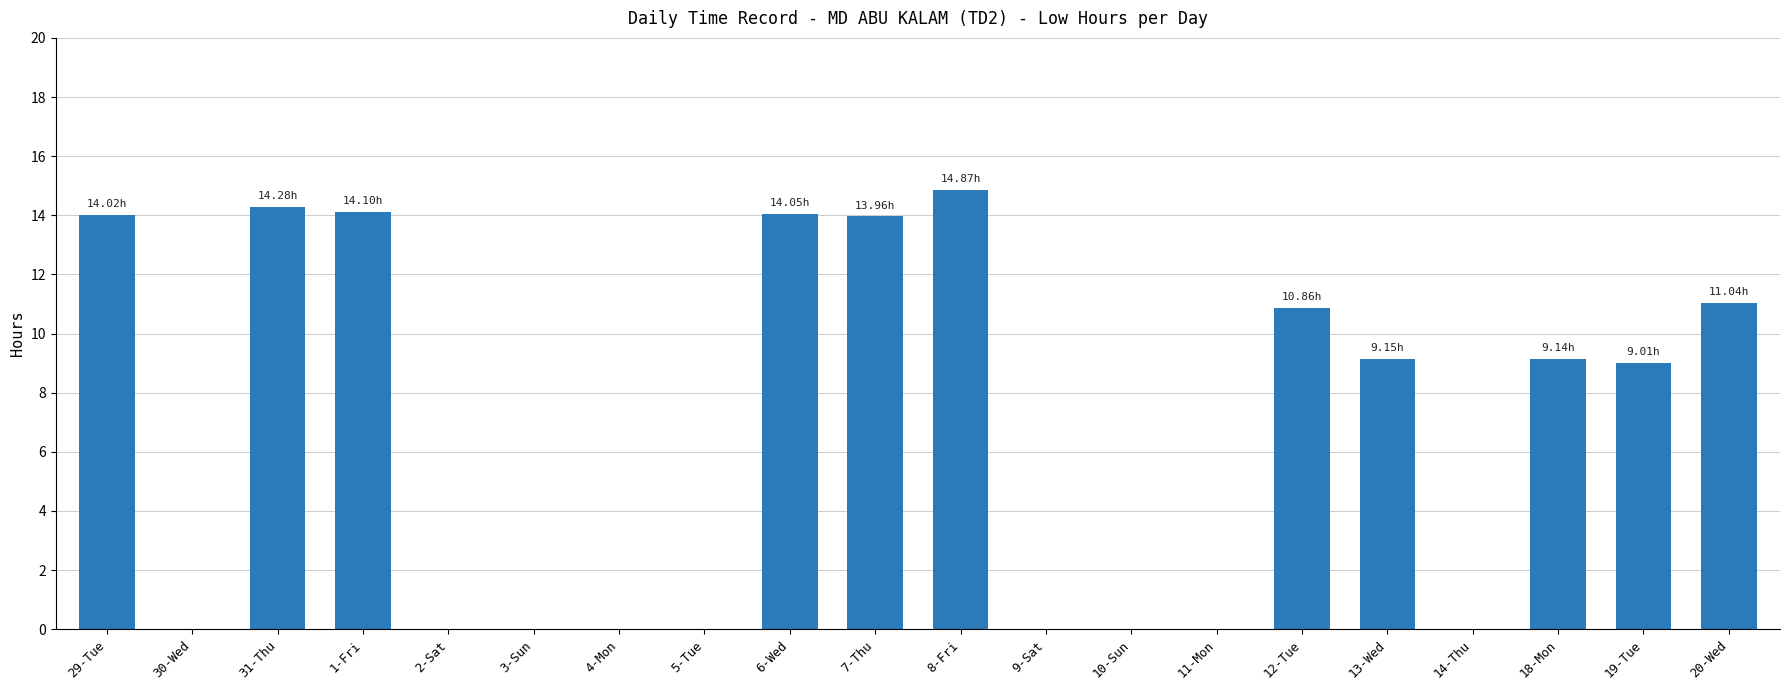

What is the maximum value shown in the chart?

14.9